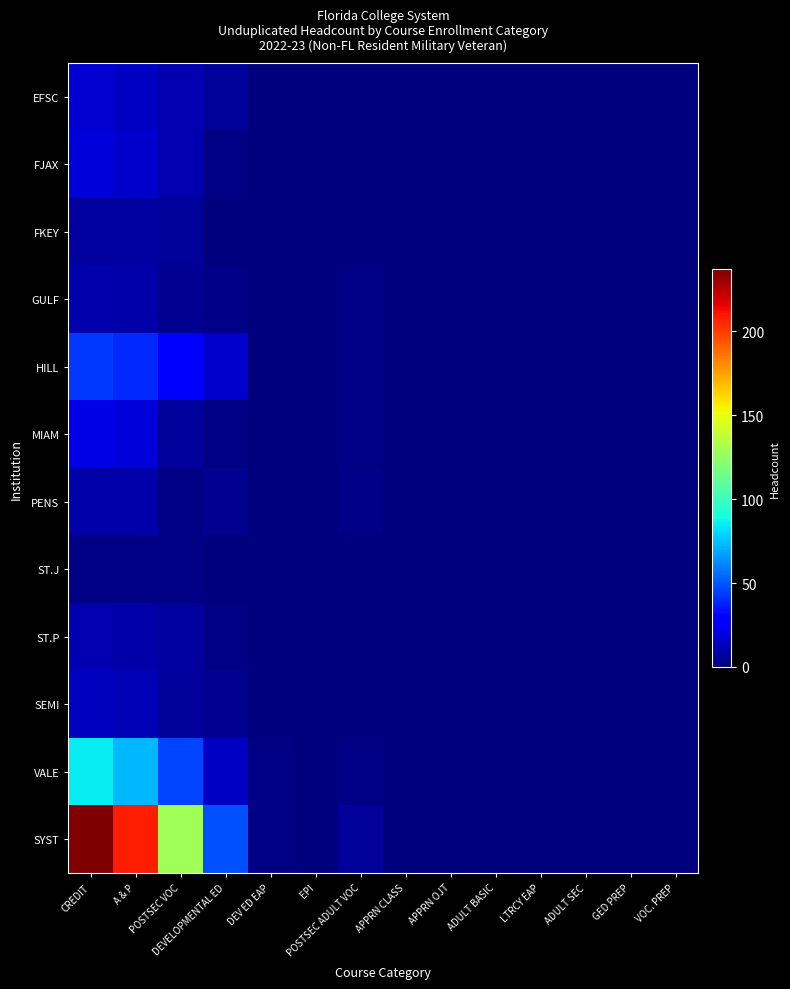

Which series changed the most between CREDIT and POSTSEC VOC?

SYST